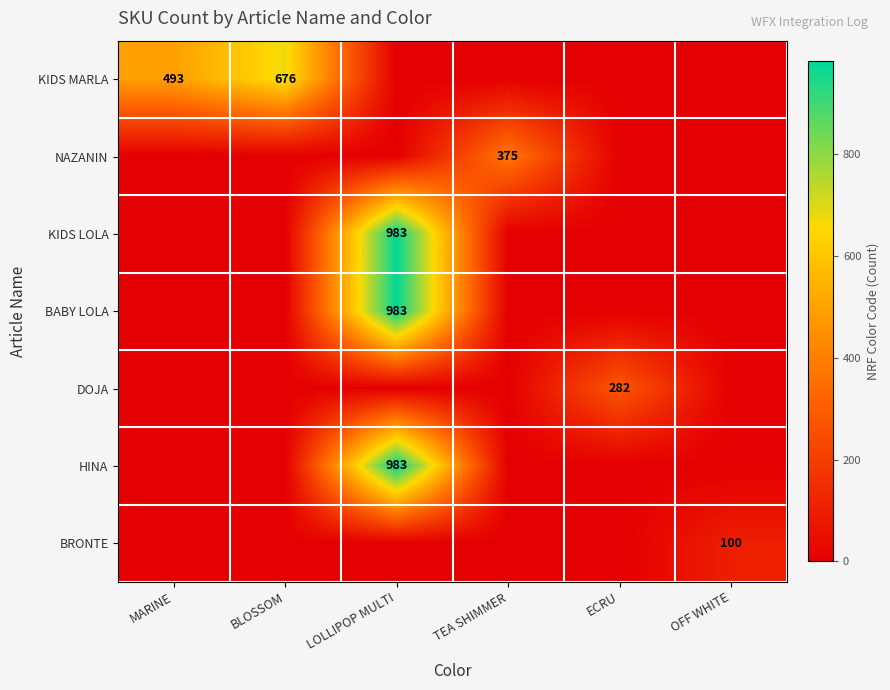

Is it true that DOJA equals 110 at ECRU?

False